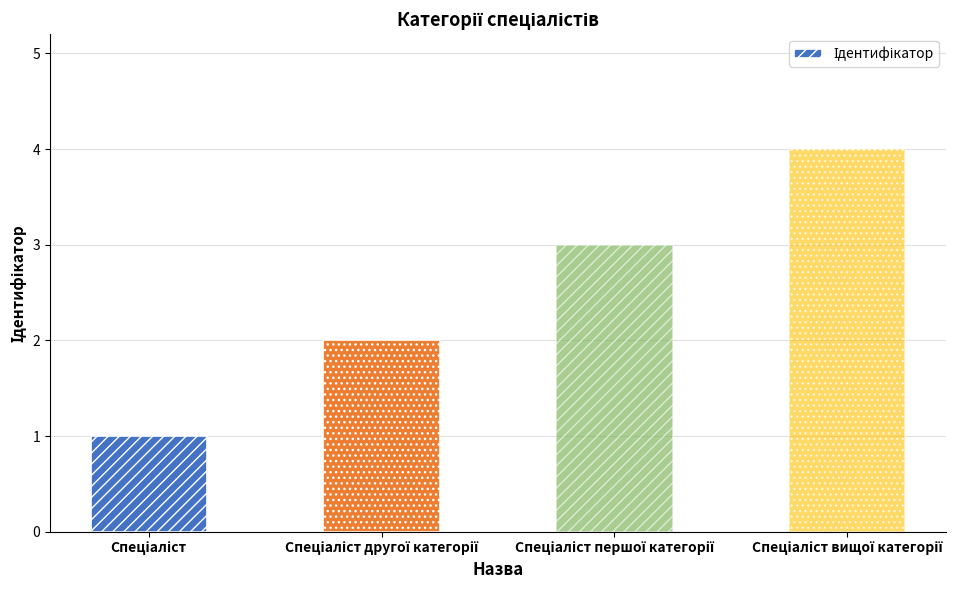

What is the difference between the maximum and minimum values?

3